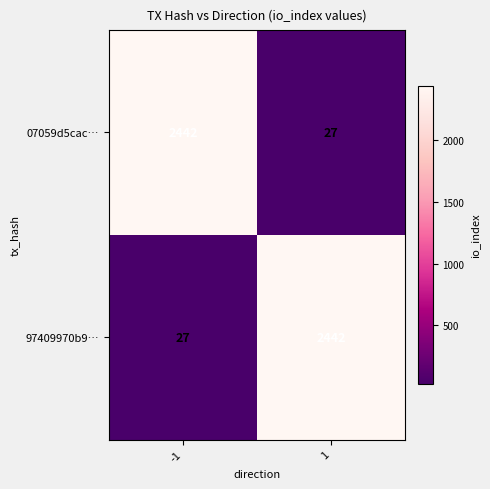

Read the 07059d5cac… value at 1, to the nearest 50.

50